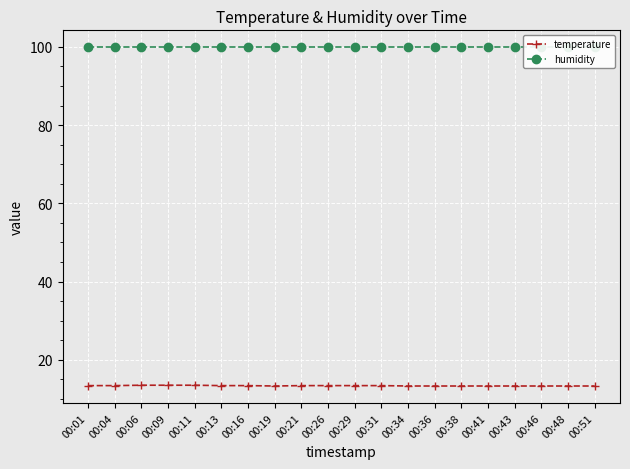

How many data points does each series have?

20